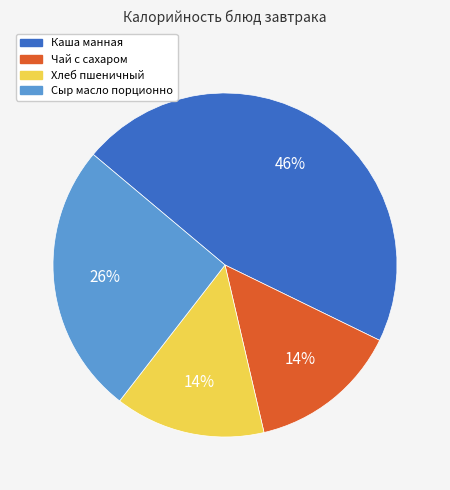

Is it true that Сыр масло порционно is 12% of the pie?

False